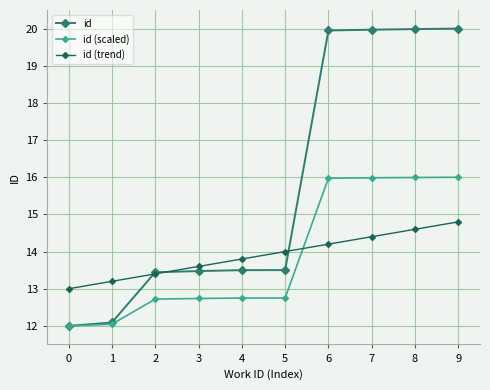

Which series has the widest spread of values?

id